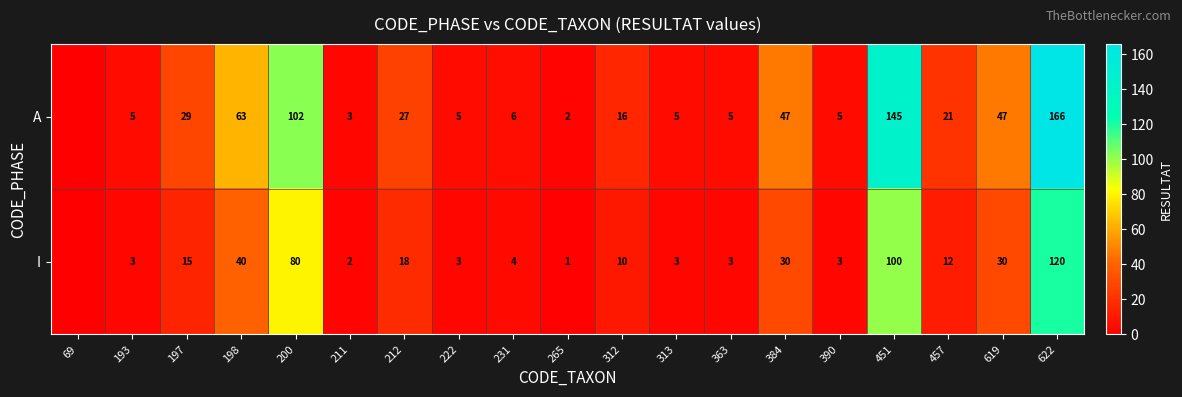

Is the value of A at 312 greater than the value of I at 265?

Yes